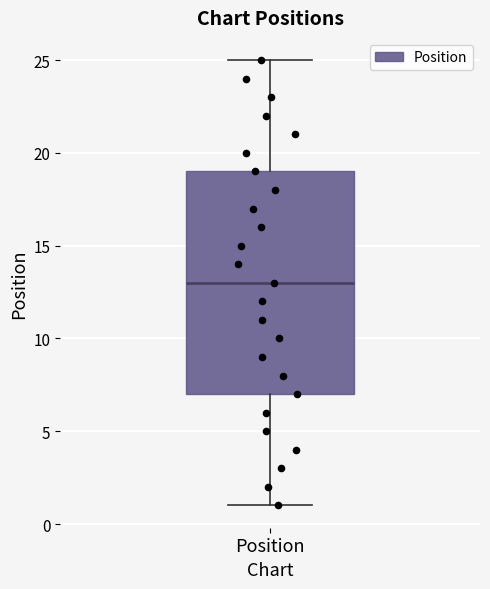

Read this box plot against the y-axis: the position of the median line, the range covered by the box, and the ends of both whiskers. The values are not printed on the chart, so give them approximately, as read against the axis.

median 13, box 7 to 19, whiskers 1 to 25